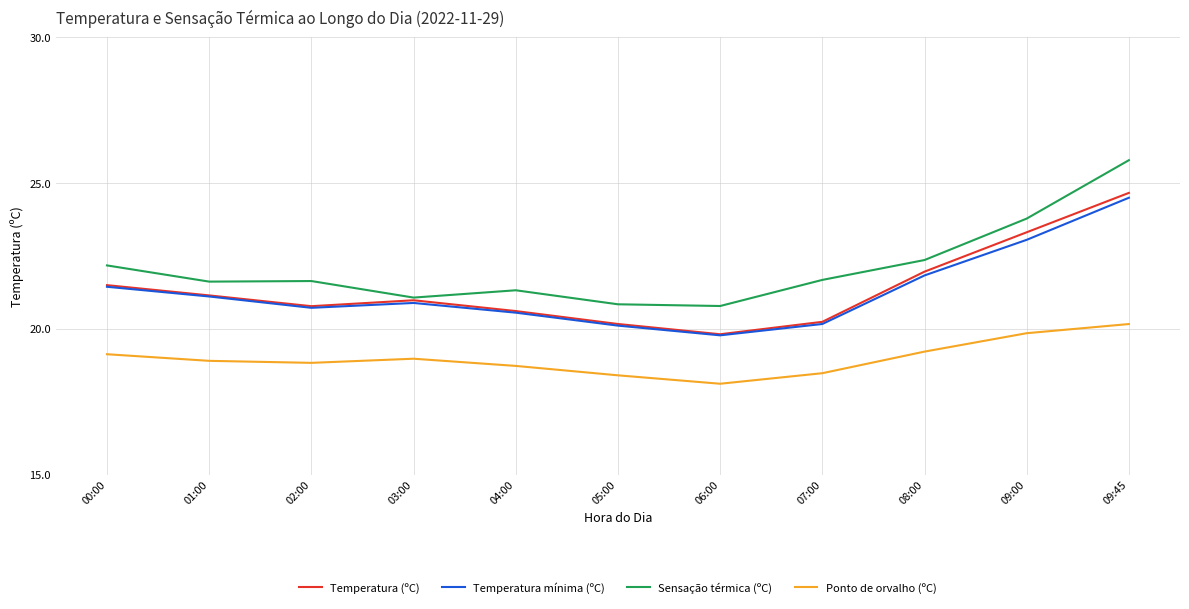

How many values in the Temperatura mínima (ºC) series exceed 20?

10